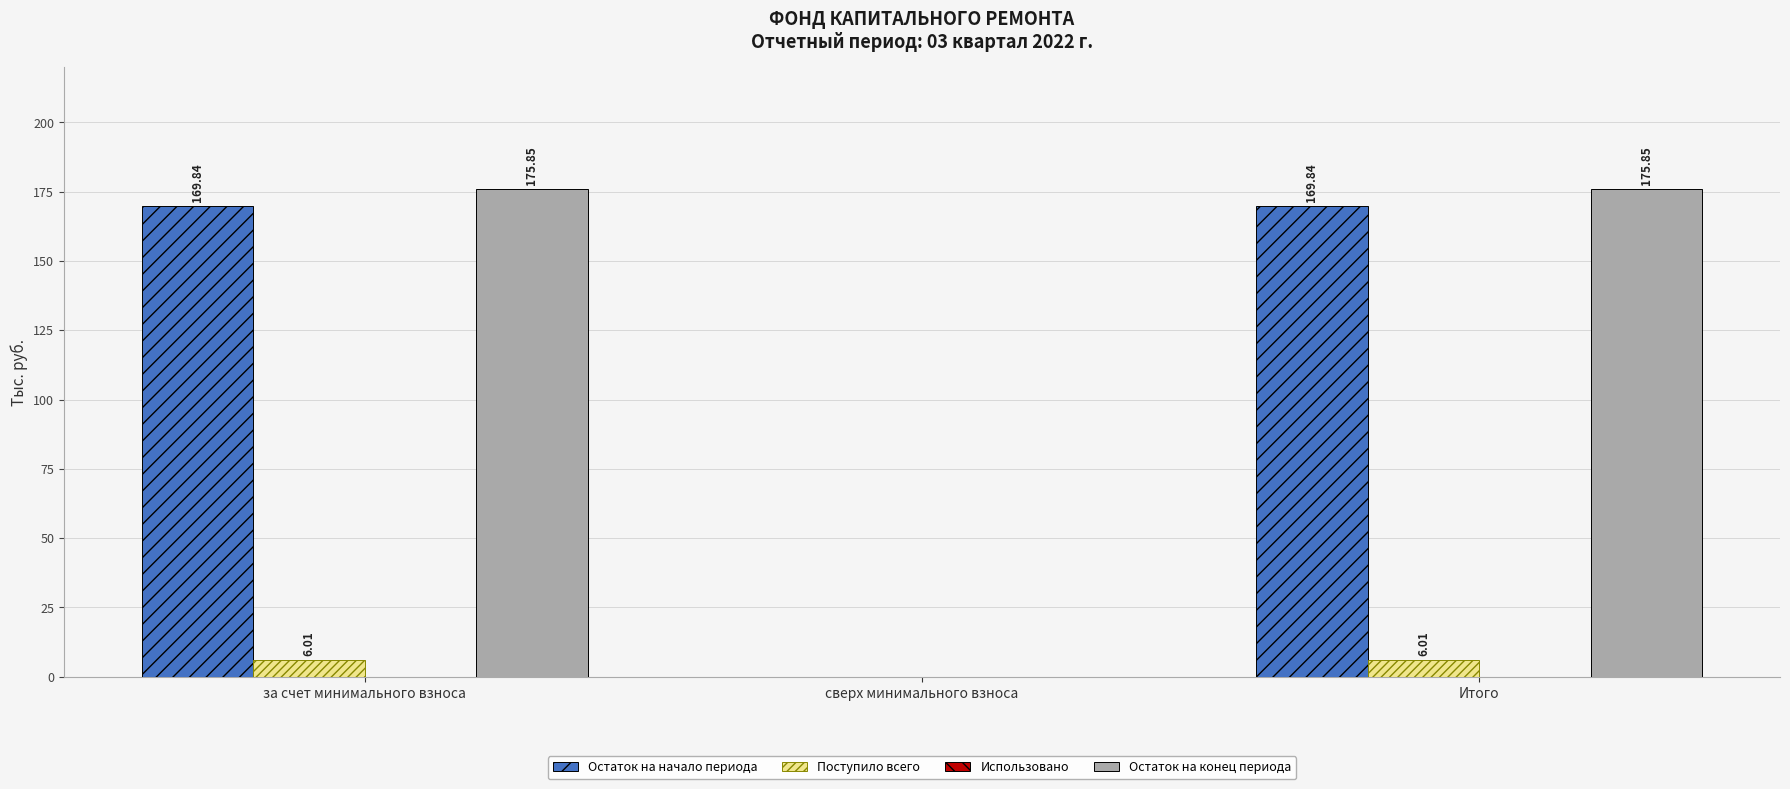

Which series has the largest range (max minus min)?

Остаток на конец периода